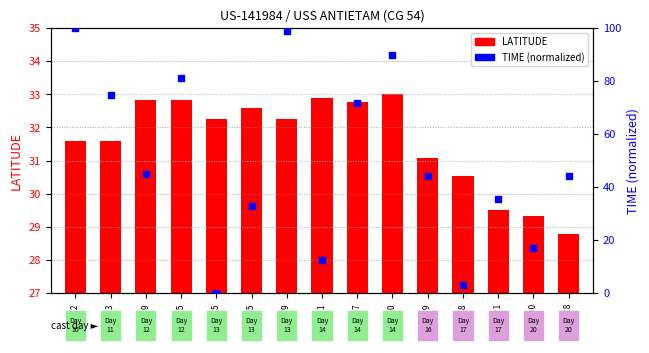

At which category is the sum across all series the highest?

3878952